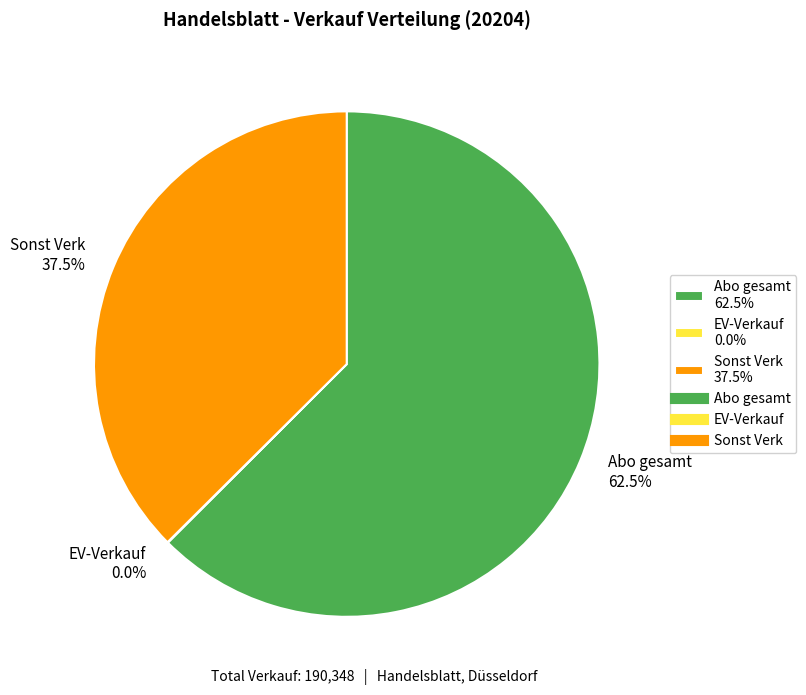

Which has a higher value, Sonst Verk 37.5% or Abo gesamt 62.5%?

Abo gesamt 62.5%